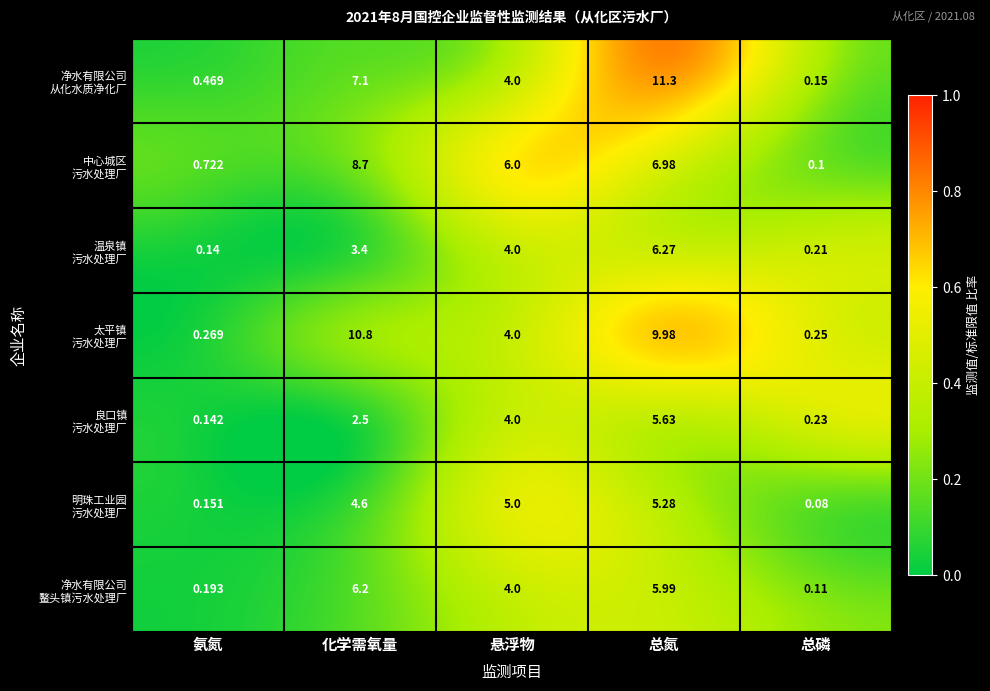

At which category is the sum across all series the highest?

总氮